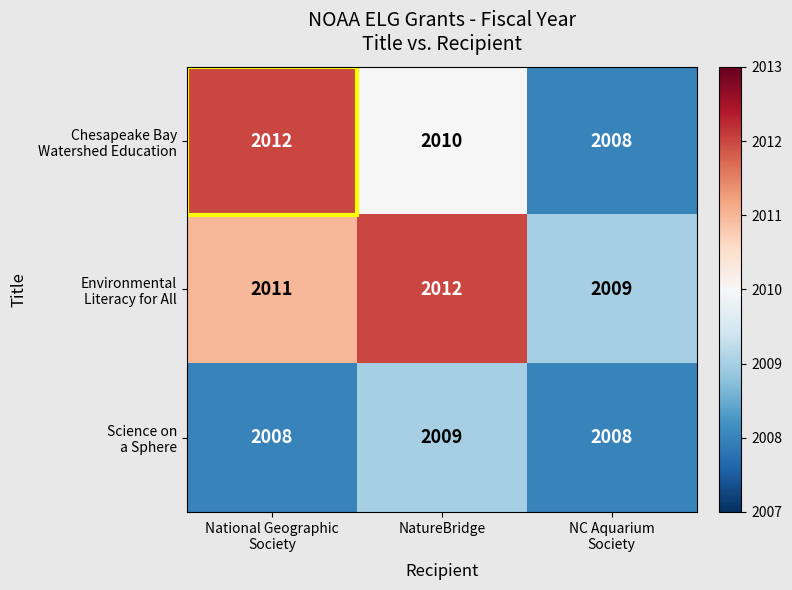

What is the smallest value displayed?

2008